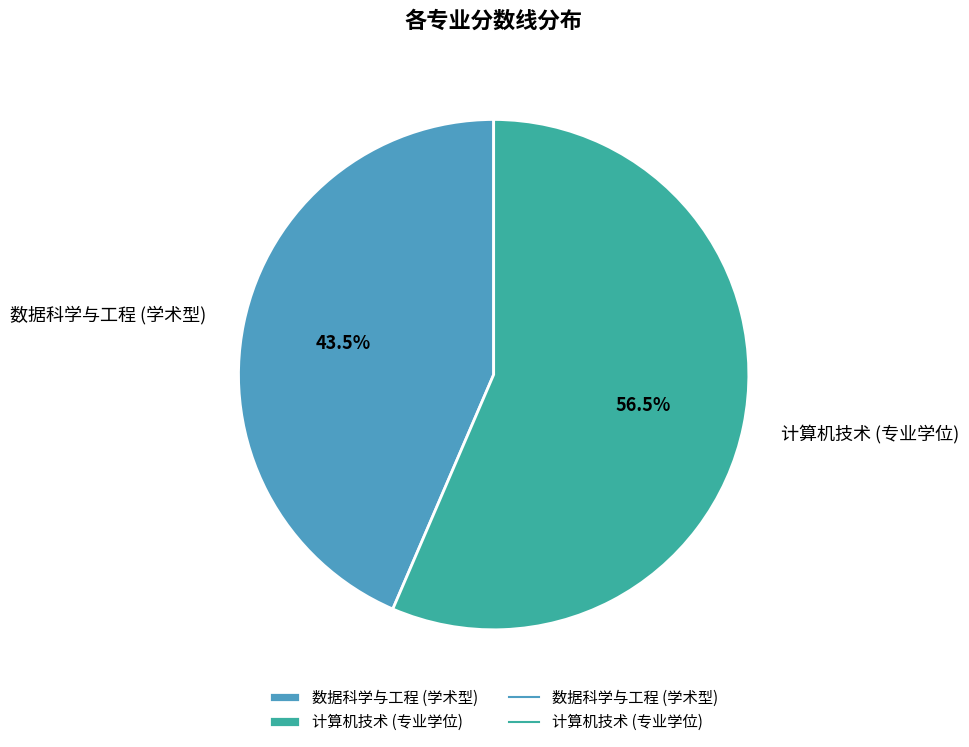

Approximately how many times larger is the value at 数据科学与工程 (学术型) compared to 计算机技术 (专业学位)?

0.8